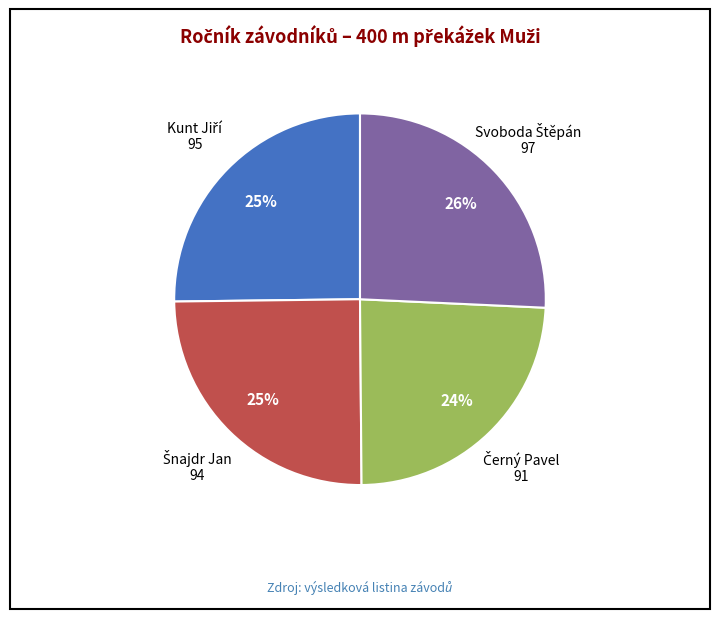

To the nearest percent, what is the average slice percentage?

25%